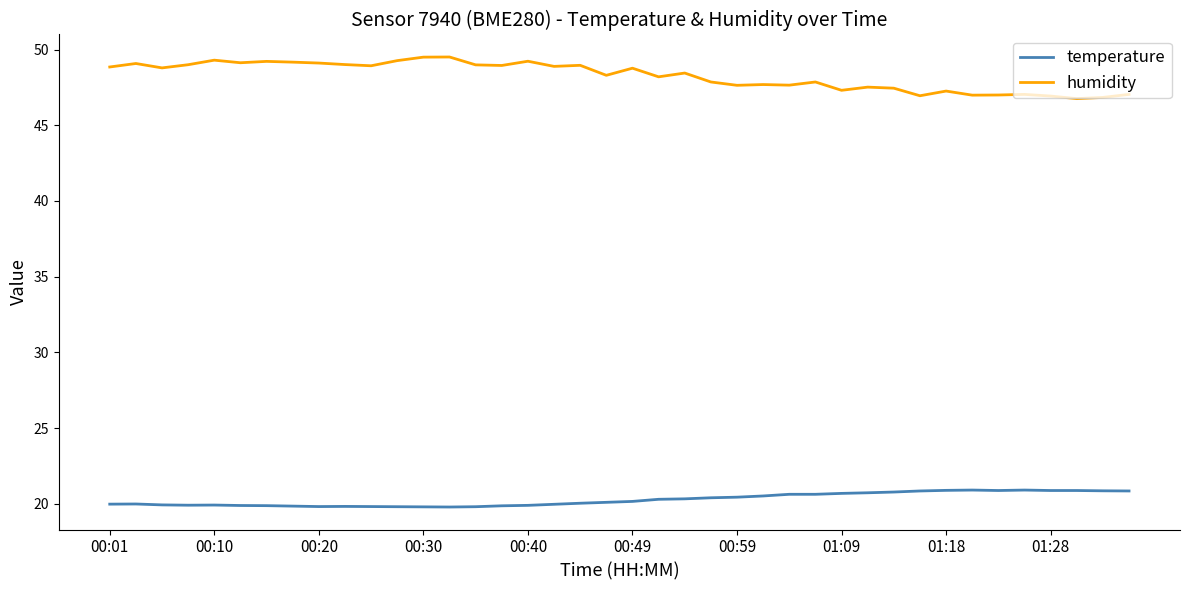

Which series has the largest range (max minus min)?

humidity